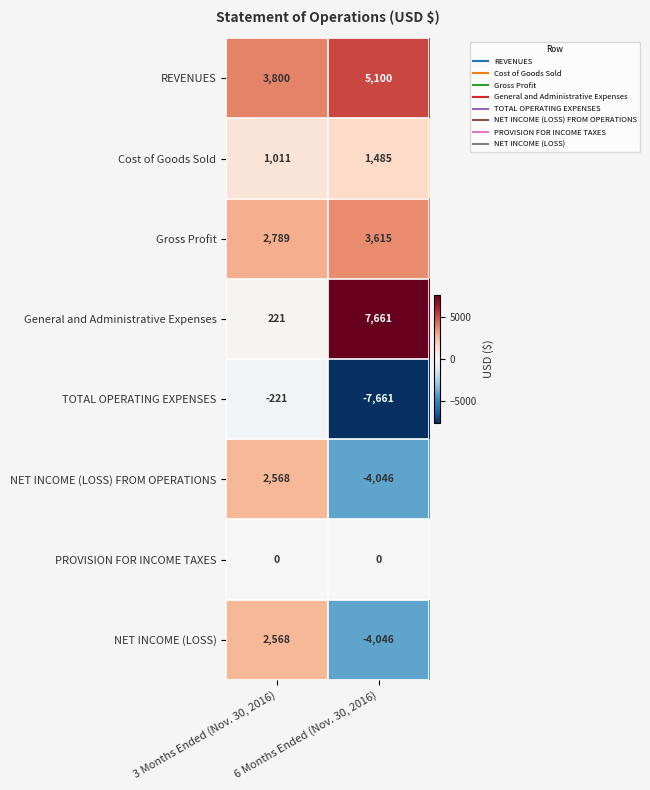

What is the difference between the maximum and minimum values in the Gross Profit series?

826